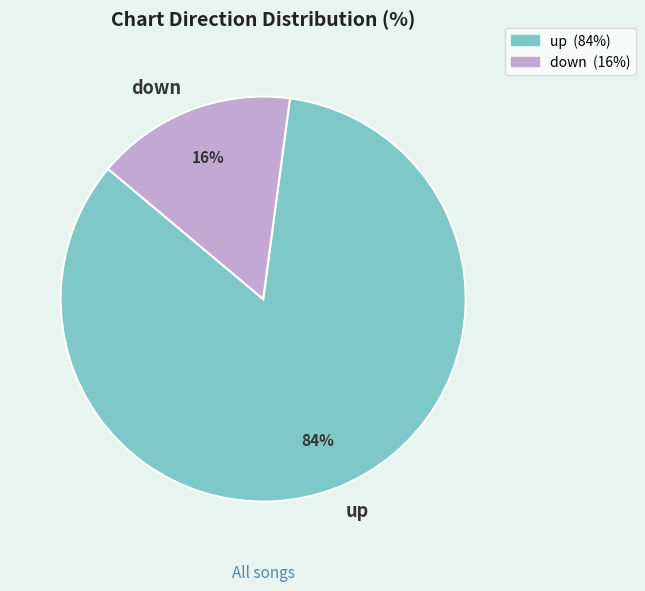

Rank the categories by value from highest to lowest.

up, down